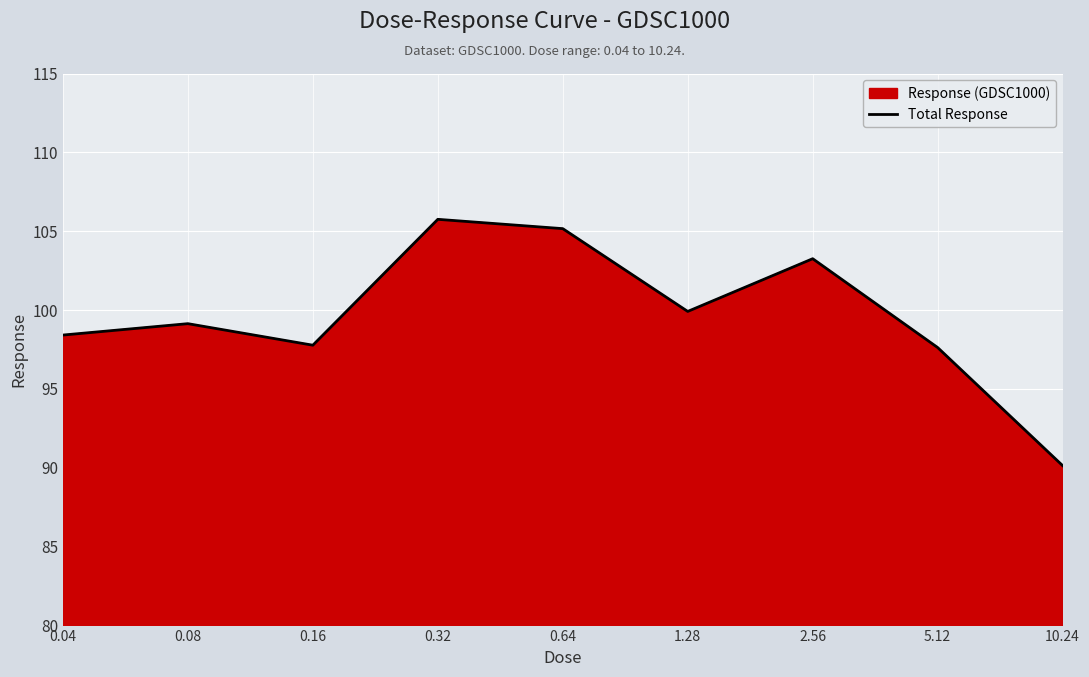

At which category does the data reach its first local valley?

0.16